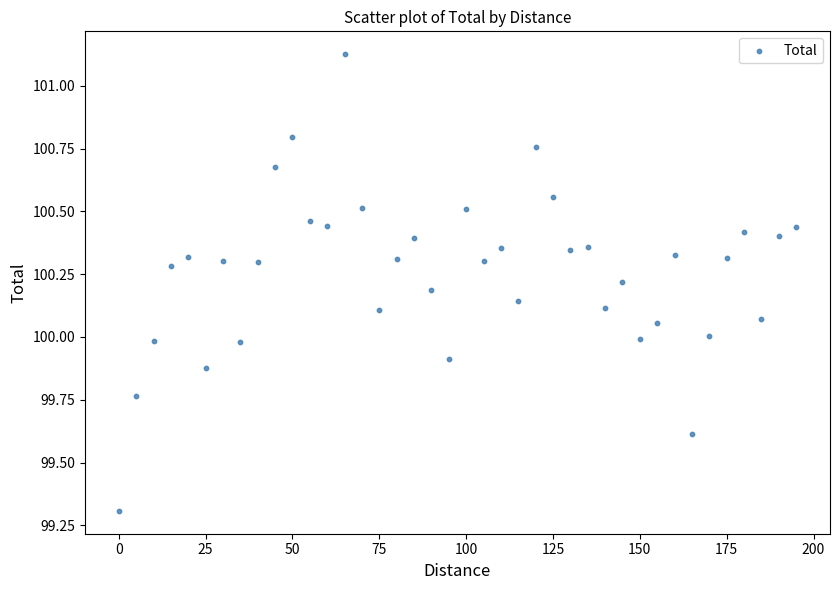

What is the range of Y values (max minus min)?

1.8